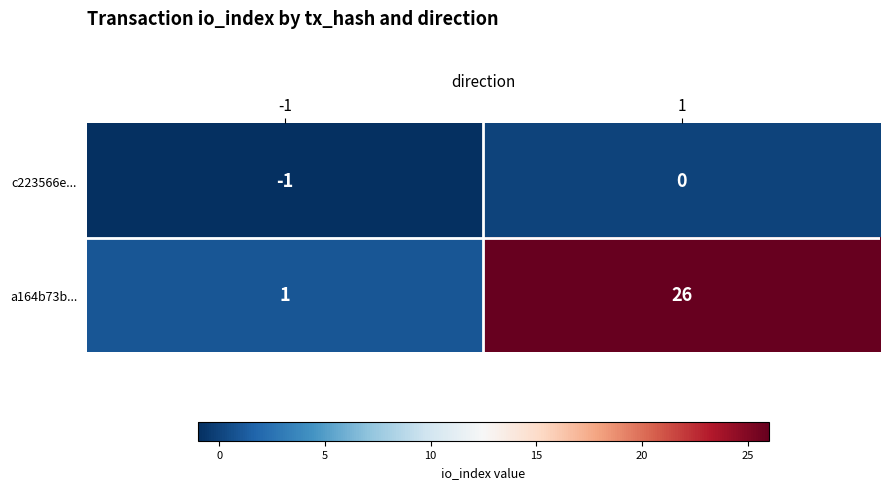

Is the value of c223566e... at -1 greater than the value of a164b73b... at 1?

No